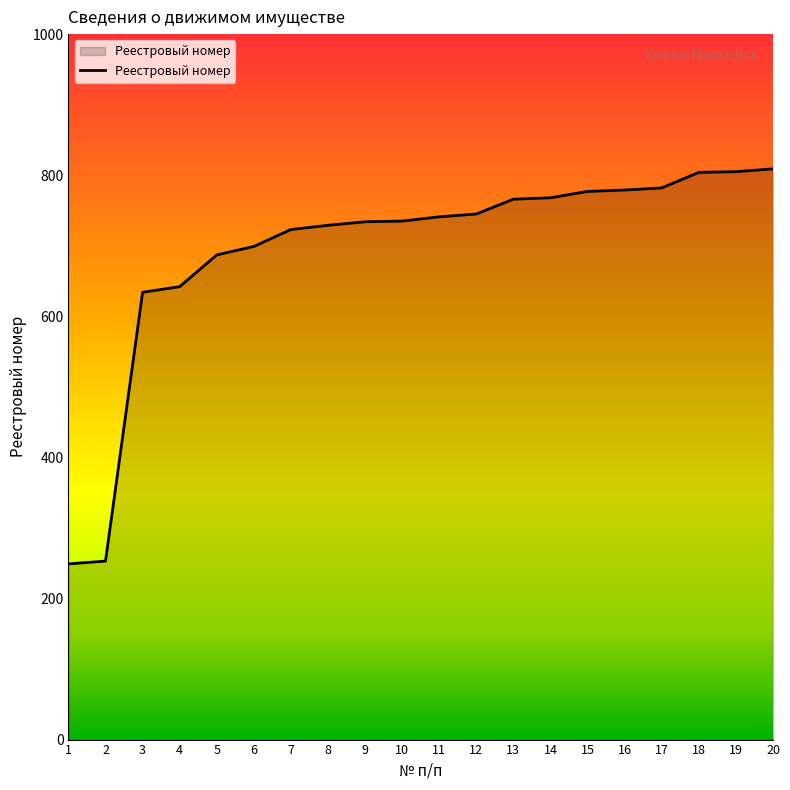

What is the difference between the maximum and minimum values?

560